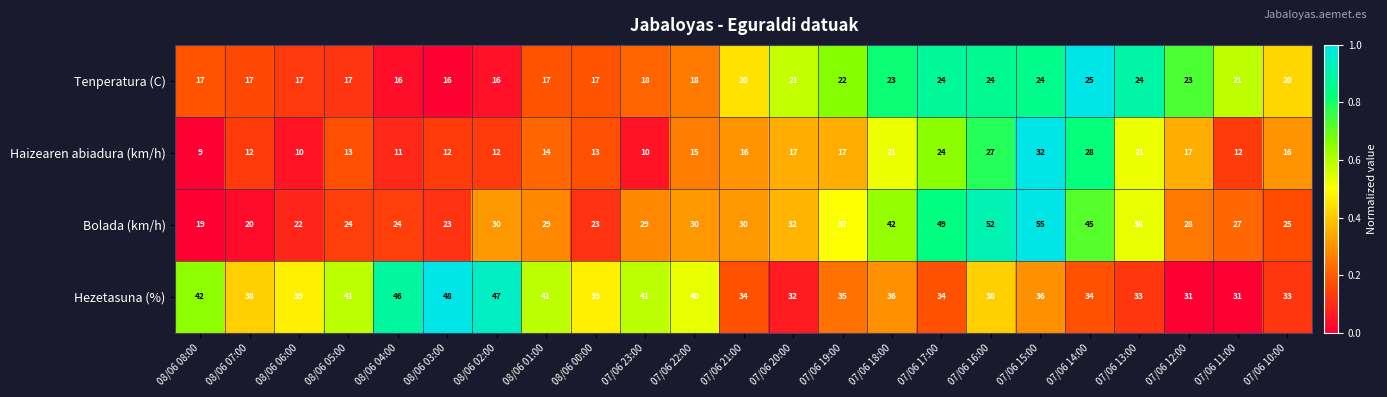

Rank the series at 07/06 21:00 from highest to lowest value.

Hezetasuna (%), Bolada (km/h), Tenperatura (C), Haizearen abiadura (km/h)